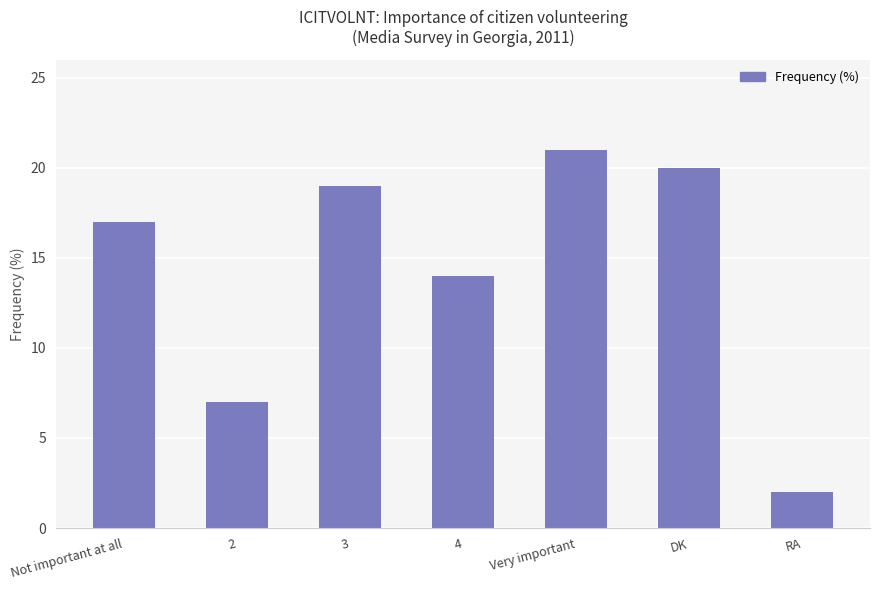

Reading right to left, extract all data points from this chart.

2	20	21	14	19	7	17